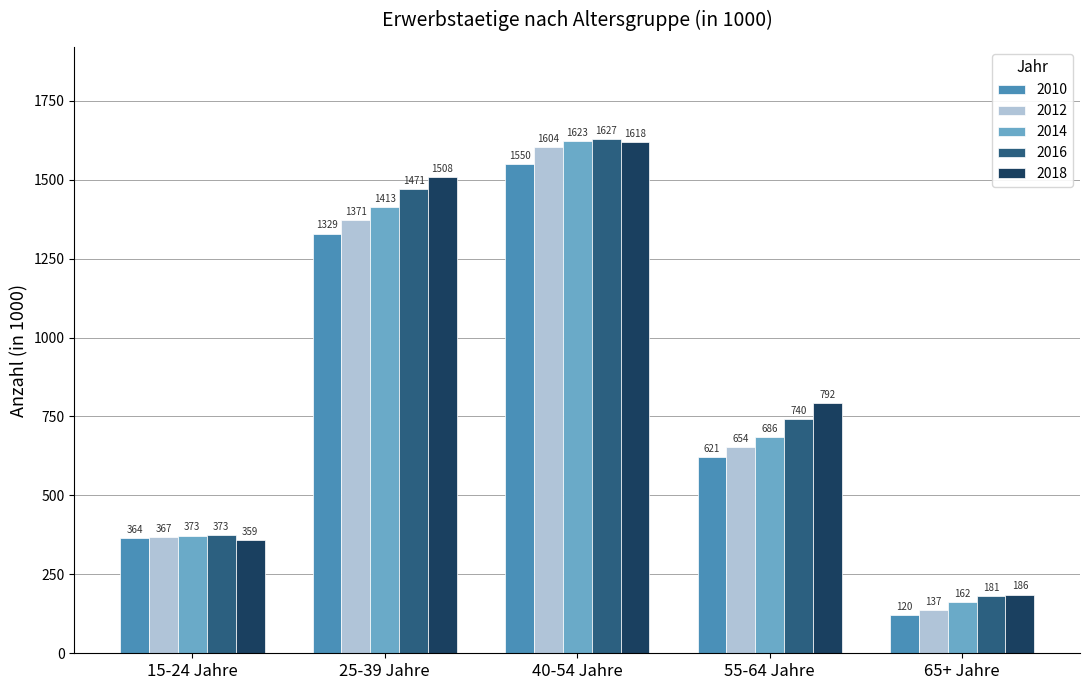

What is the difference between the second highest and second lowest values in the 2012 series?

1003.5